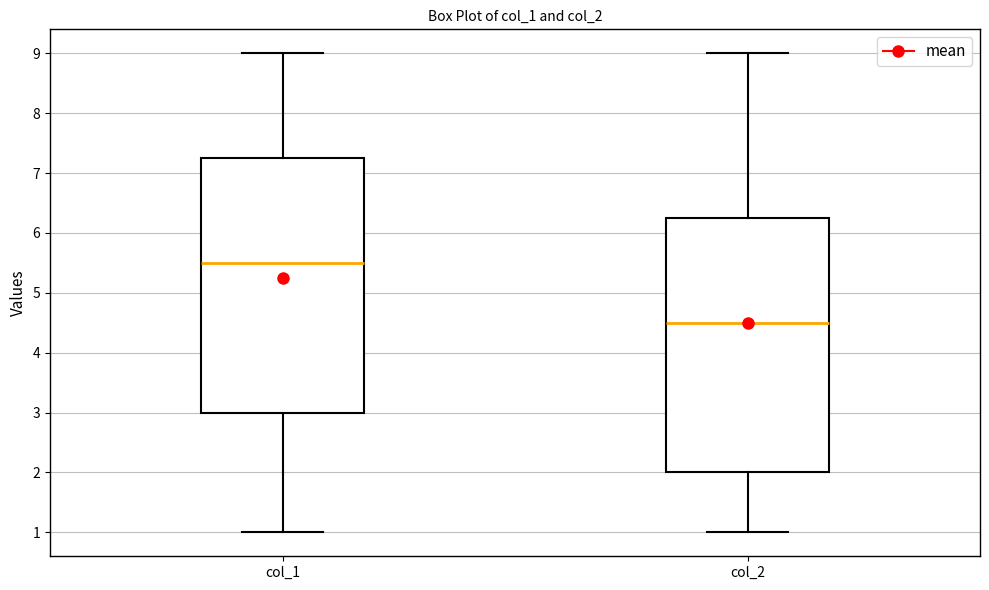

Where does the median line of the box for col_2 sit on the y-axis? The values are not printed on the chart, so give them approximately, as read against the axis.

4.5